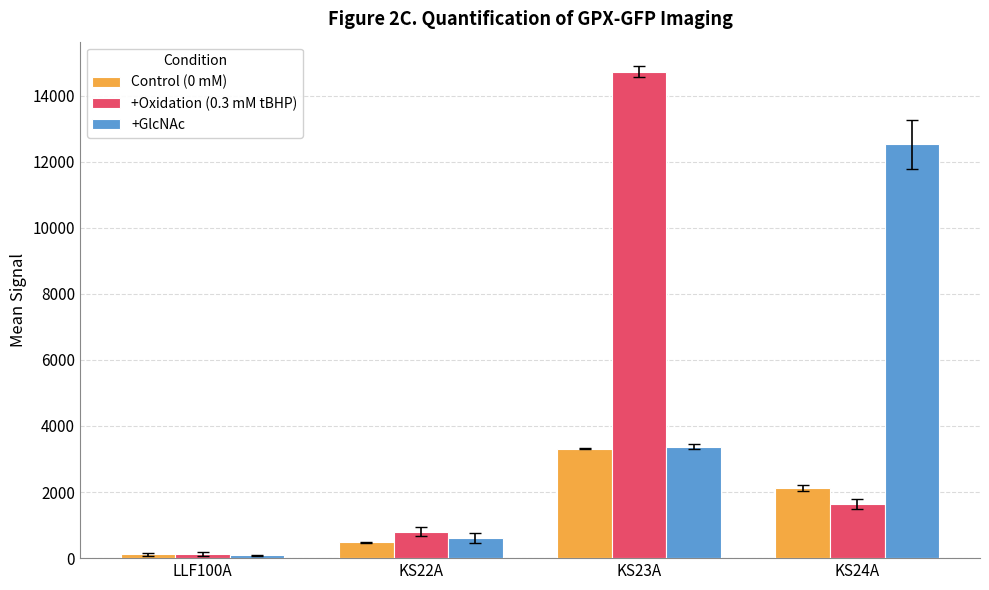

The value of +Oxidation (0.3 mM tBHP) at KS22A is 795.3. True or false?

True